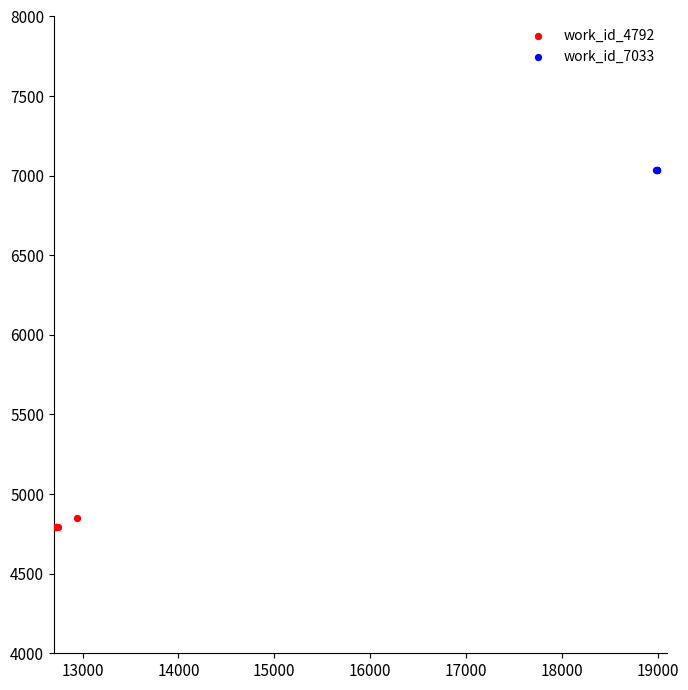

Which series reaches the minimum Y coordinate?

work_id_4792